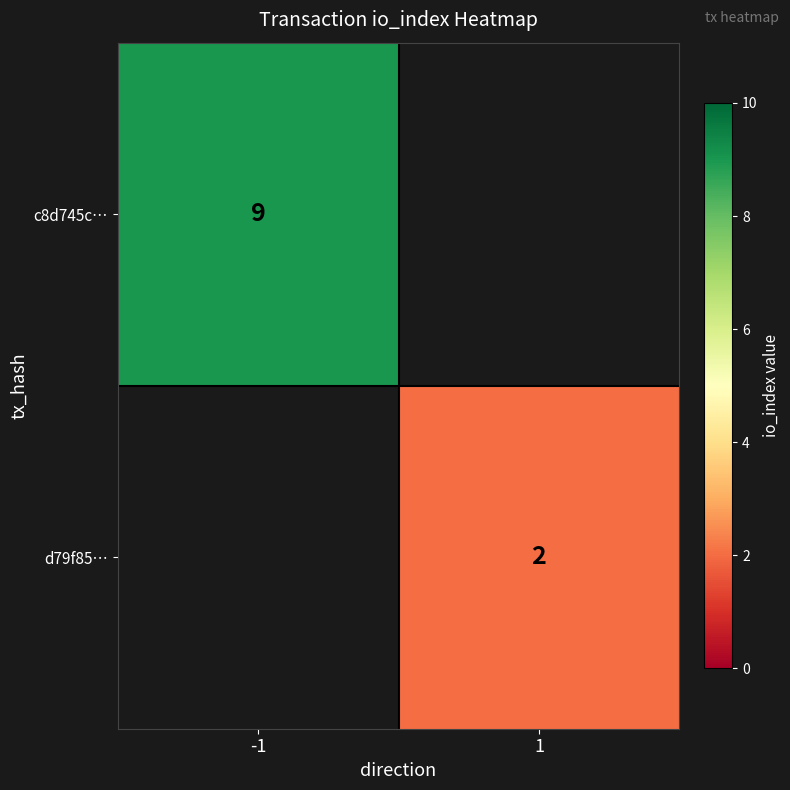

The c8d745c… series shows 3 at -1. True or false?

False